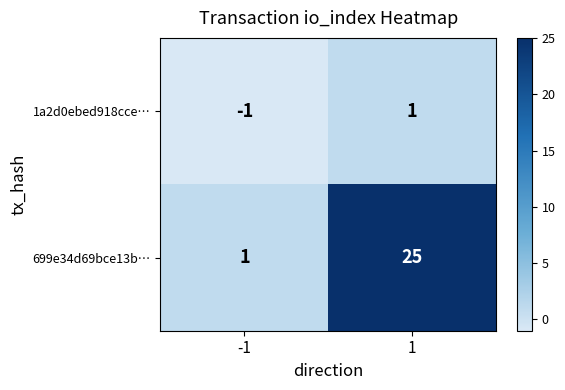

Reading right to left, what are all the values shown in this chart?

1a2d0ebed918cce…: 1	-1
699e34d69bce13b…: 25	1